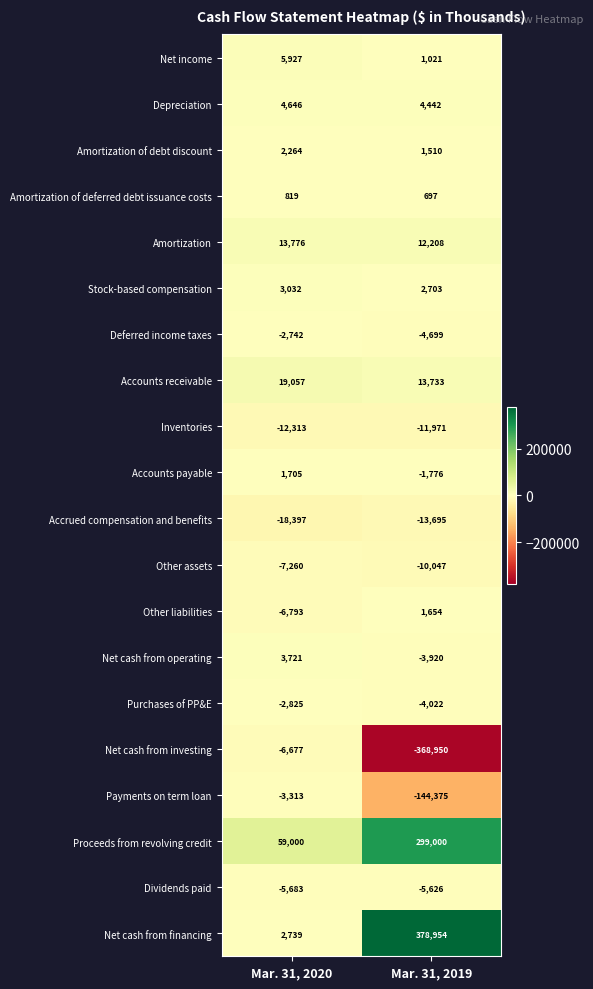

How many values in Accounts payable are above zero?

1